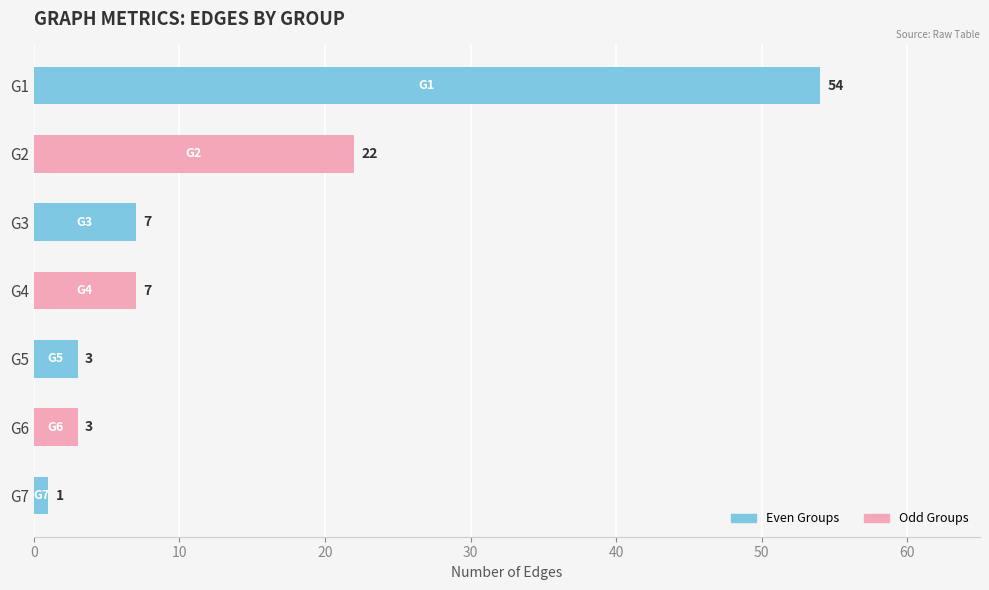

The chart shows a value of 38 at G2. True or false?

False